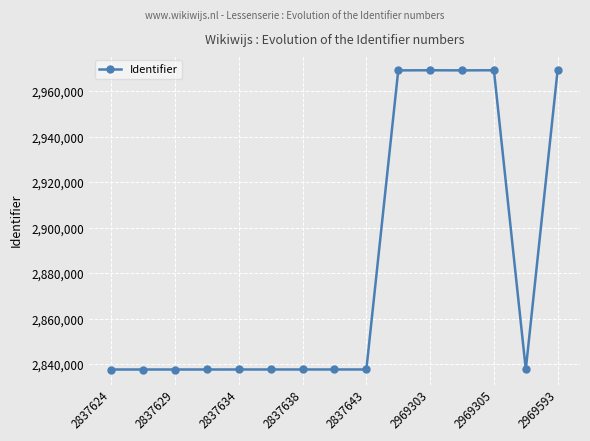

What is the greatest value displayed?

2969593